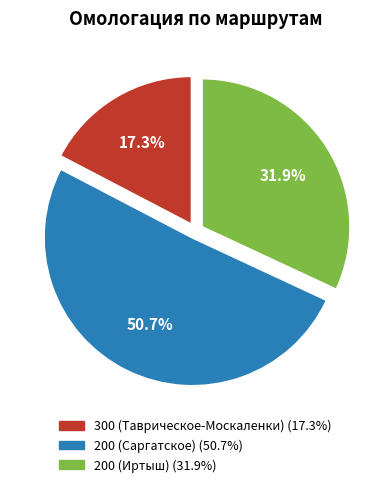

To the nearest percent, what is the average slice percentage?

33%